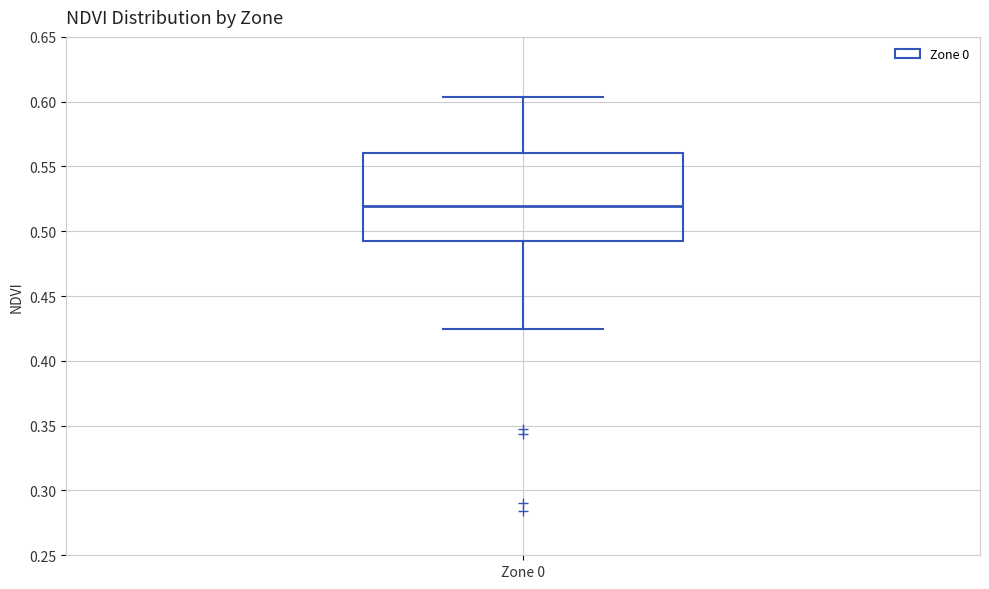

Transcribe this box plot: give where the median line is, the range the box spans, and where the two whiskers end, as read against the y-axis. The values are not printed on the chart, so give them approximately, as read against the axis.

median 0.520, box 0.490 to 0.560, whiskers 0.425 to 0.605